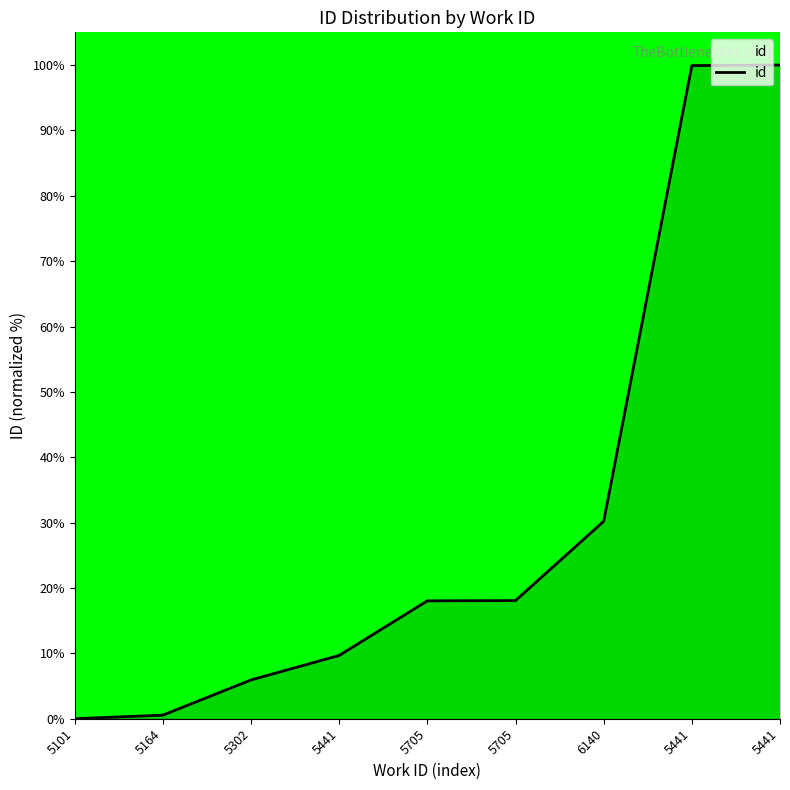

What is the average value?

31.4